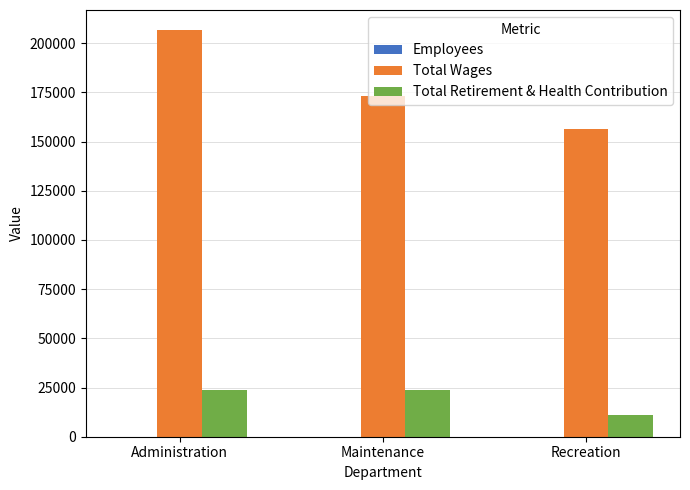

The value of Total Wages at Administration is 206503. True or false?

True